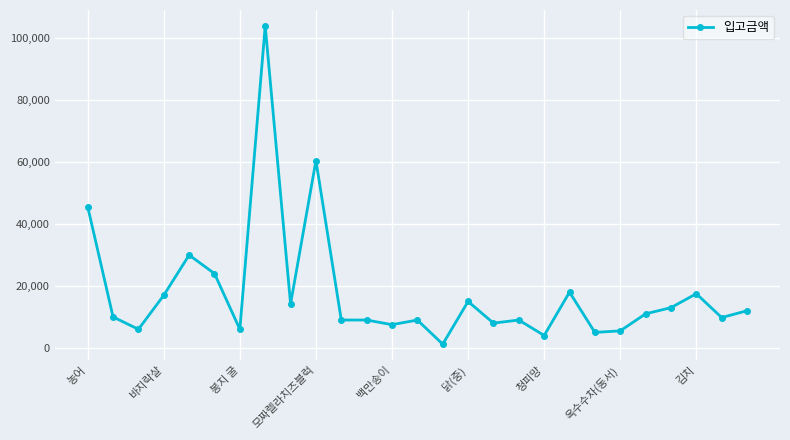

What is the sum of all values?

480806